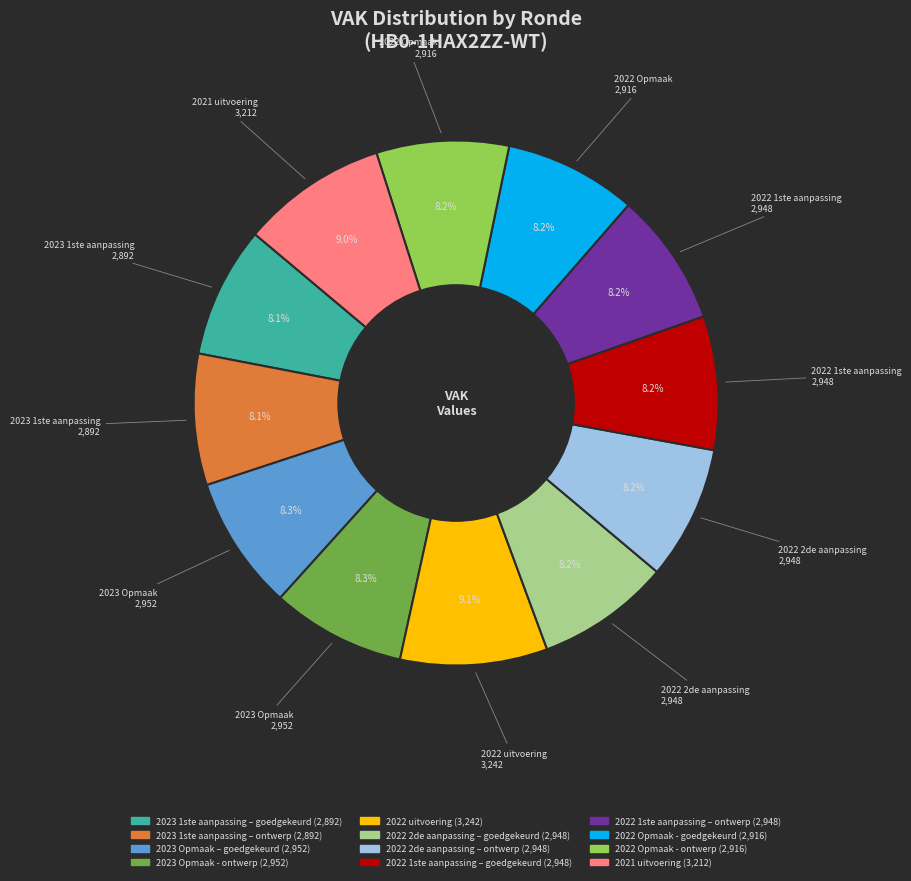

What portion of the pie excludes 2022 uitvoering?

90.9%